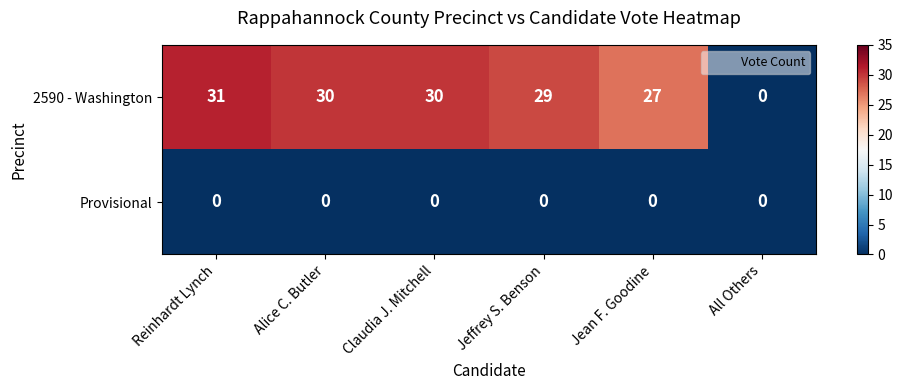

What is the difference between the highest and lowest values at Jean F. Goodine?

27